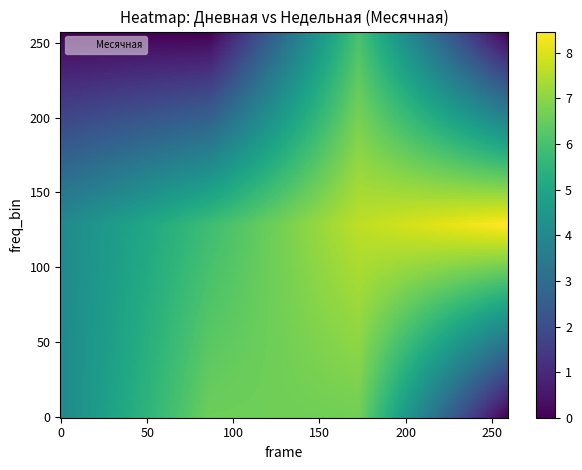

What is the difference between the highest and lowest values at 1?

3